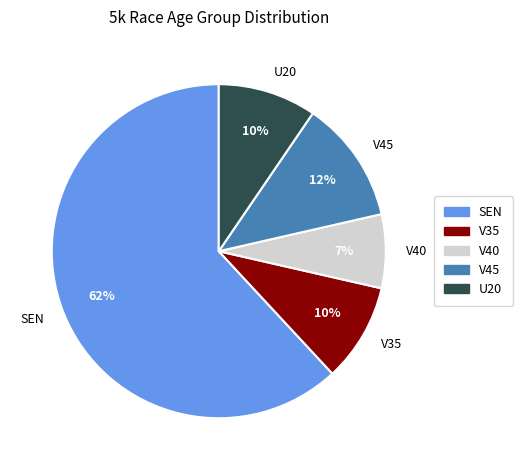

To the nearest percent, what is the difference between the V40 and V45 slice percentages?

5%